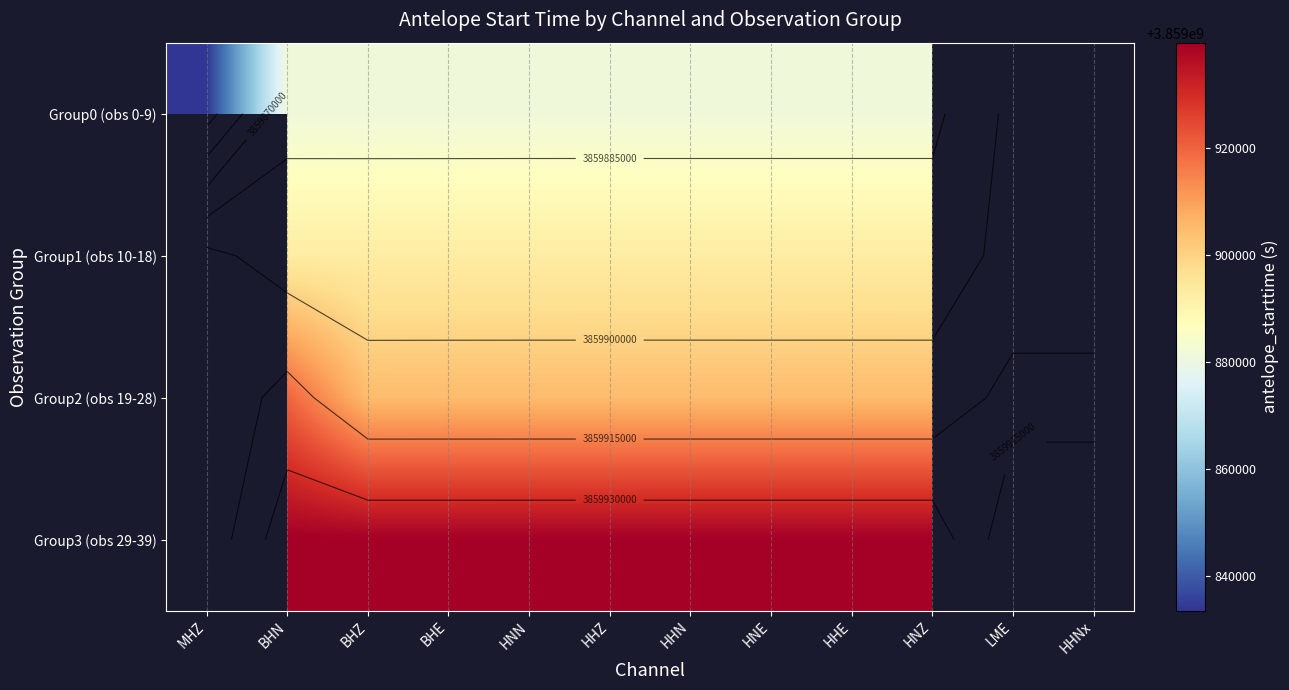

Is the value of Group1 (obs 10-18) at HNE greater than the value of Group0 (obs 0-9) at HNZ?

Yes